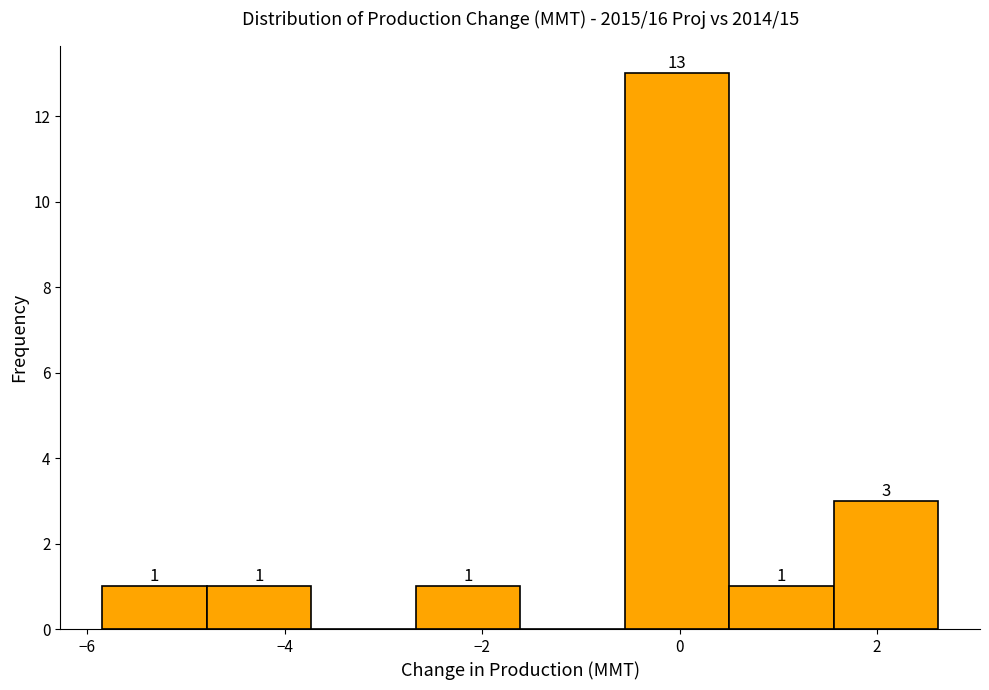

Over which range of the x-axis is the bar tallest?

-0.6 to 0.6